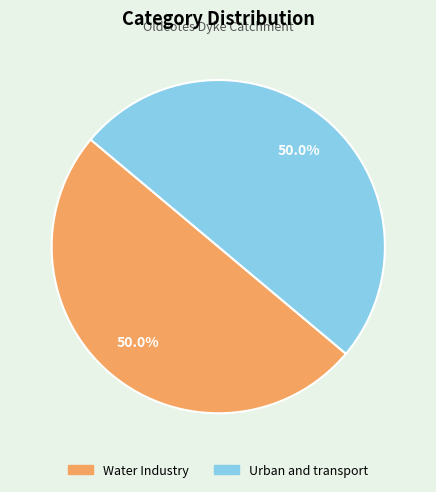

How many slices are in this pie chart?

2